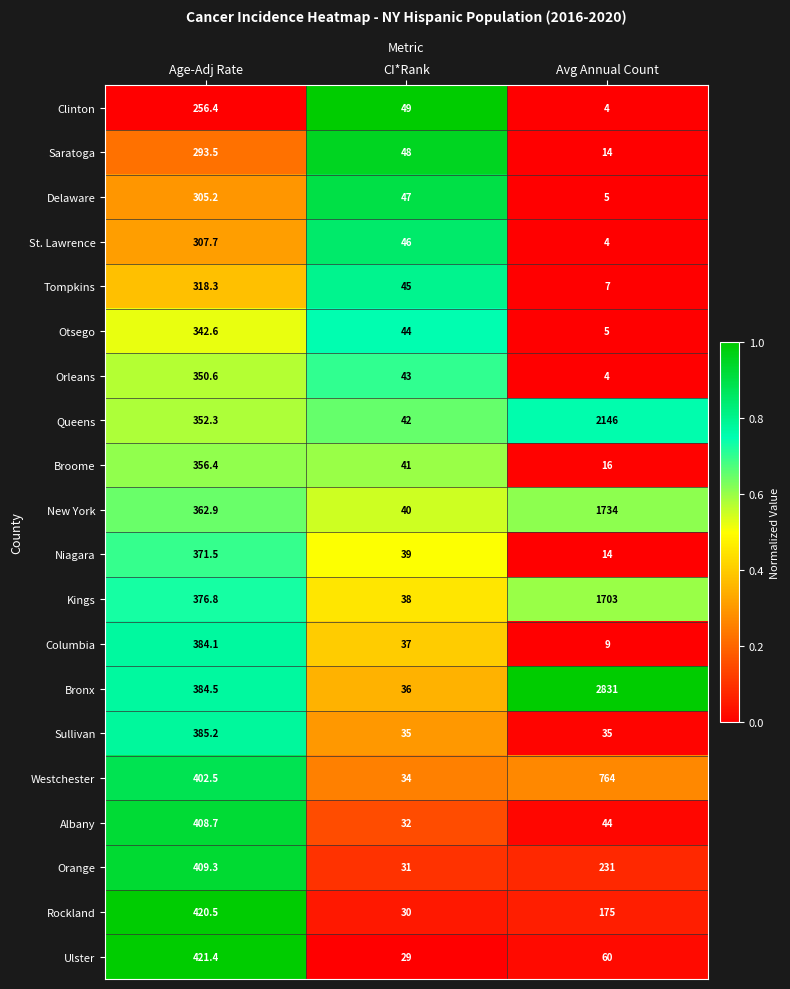

What is the difference between the second highest and minimum values in the Kings series?

338.8